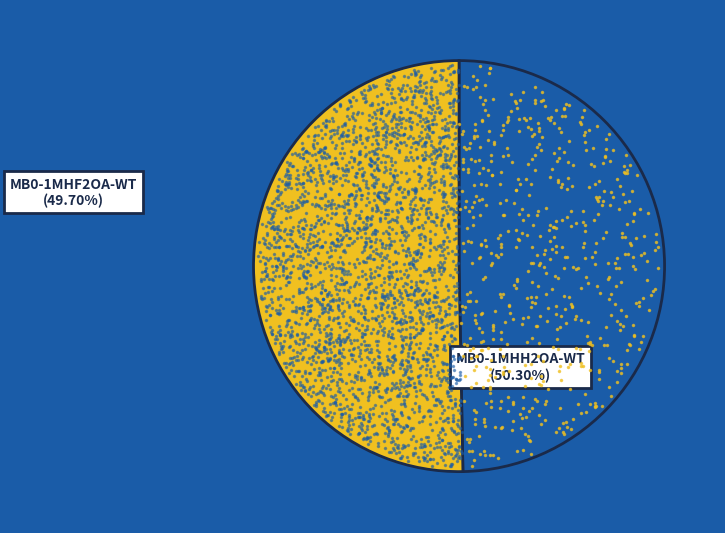

To the nearest percent, what is the difference between the MB0-1MHF2OA-WT and MB0-1MHH2OA-WT slice percentages?

1%